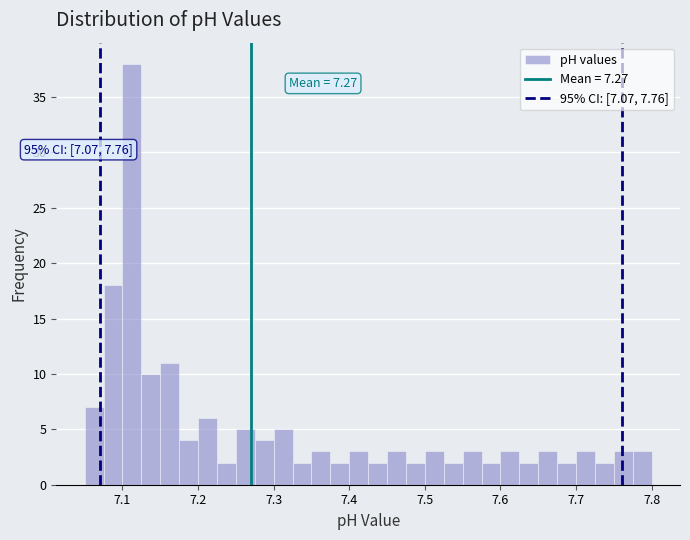

Around what value on the x-axis is the tallest bar? Give the approximate position of its centre, as read against the axis.

7.11